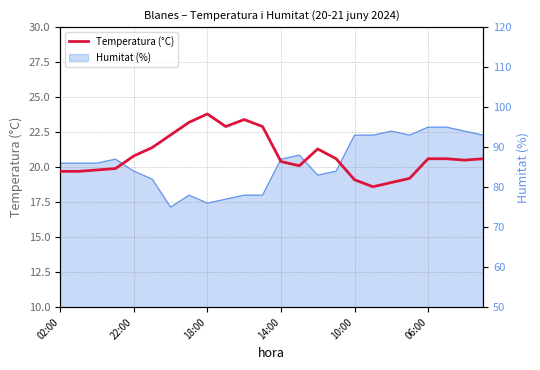

Count the number of values greater than 20.

16